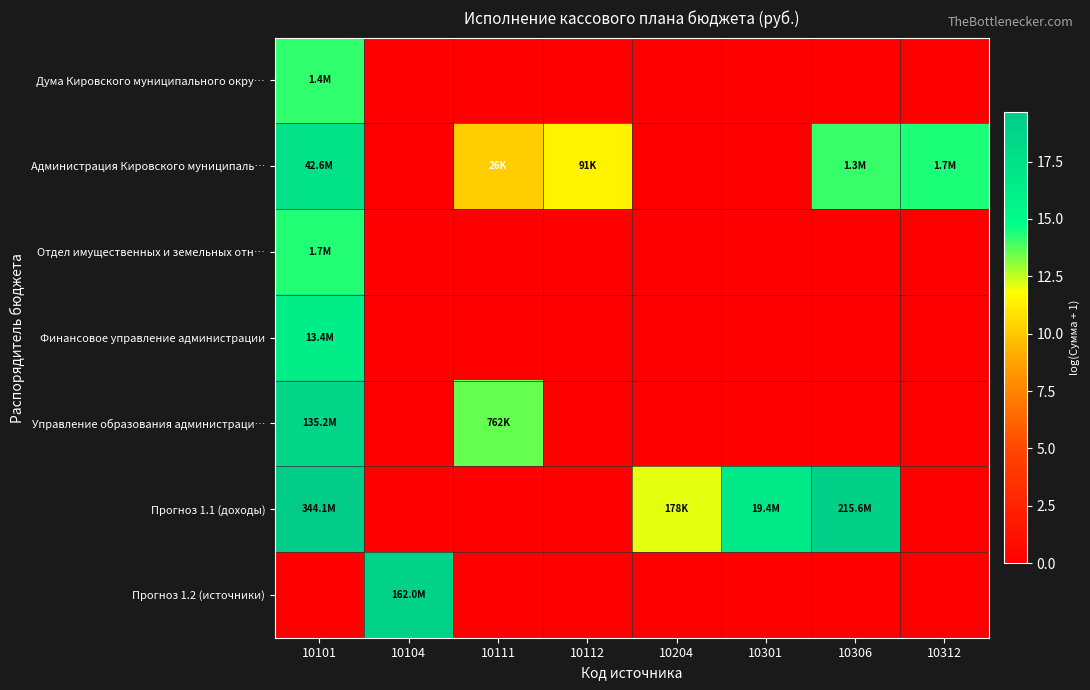

At which category is the sum across all series the highest?

10101